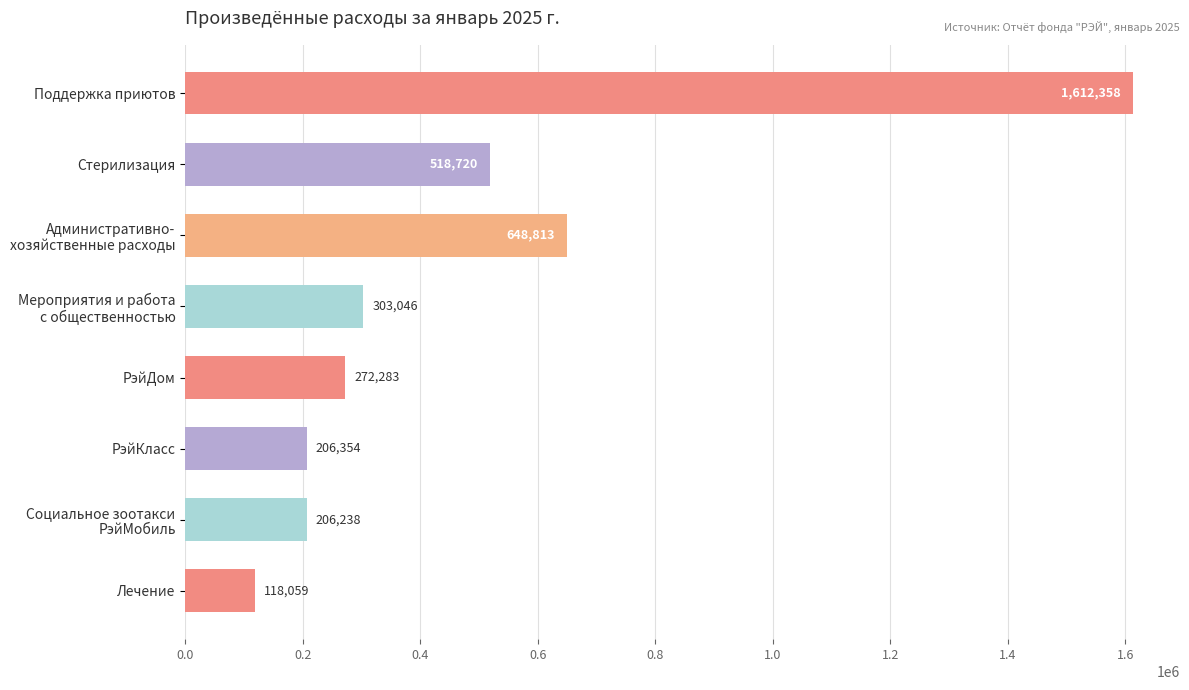

Between Поддержка приютов and Лечение, which is larger?

Поддержка приютов